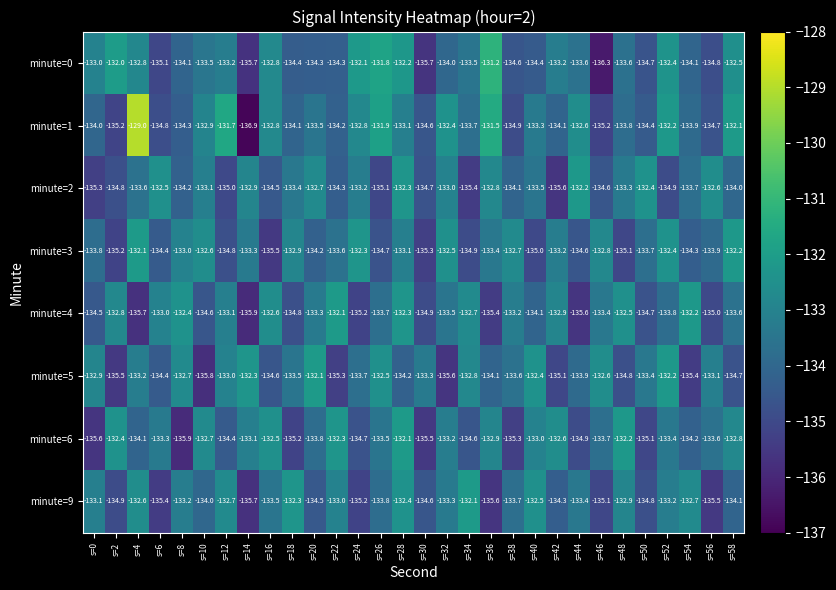

Is it true that minute=1 equals -134.4 at s=50?

True